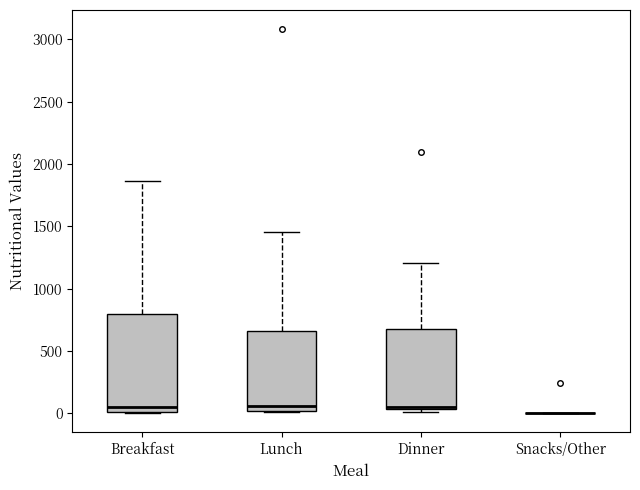

Which box is the tallest, from its lower edge to its upper edge?

Breakfast